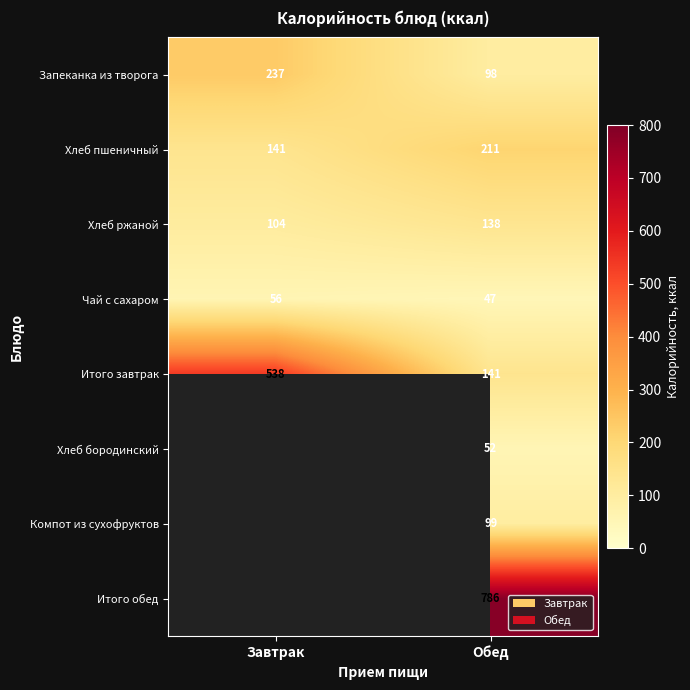

True or false: Хлеб ржаной has a value of 138 at Обед.

True